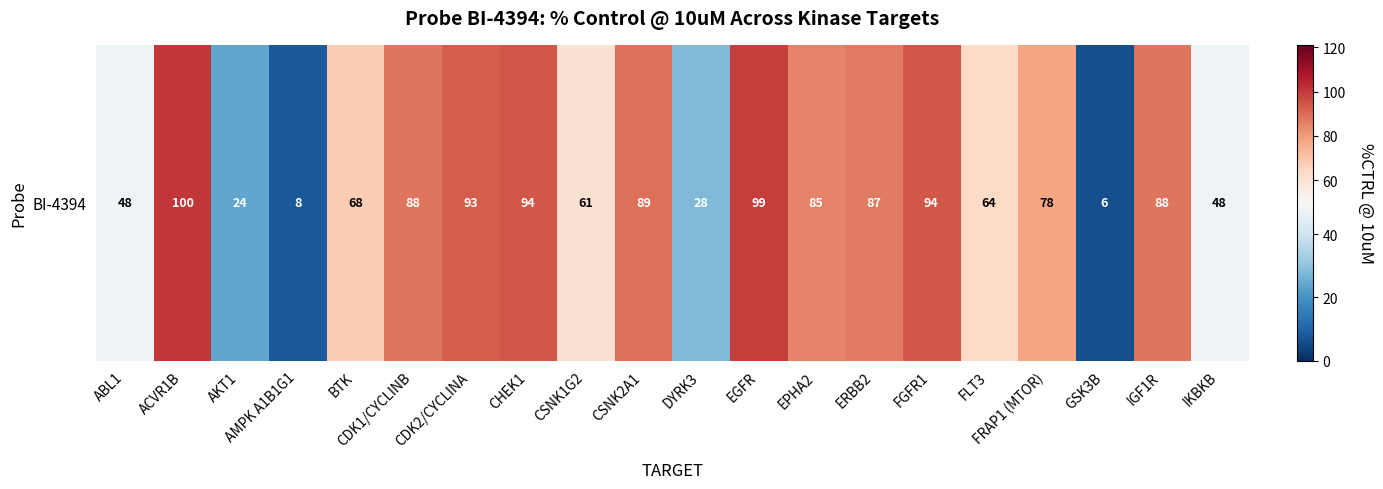

Reading left to right, list all the values displayed in this chart.

48	100	24	8	68	88	93	94	61	89	28	99	85	87	94	64	78	6	88	48